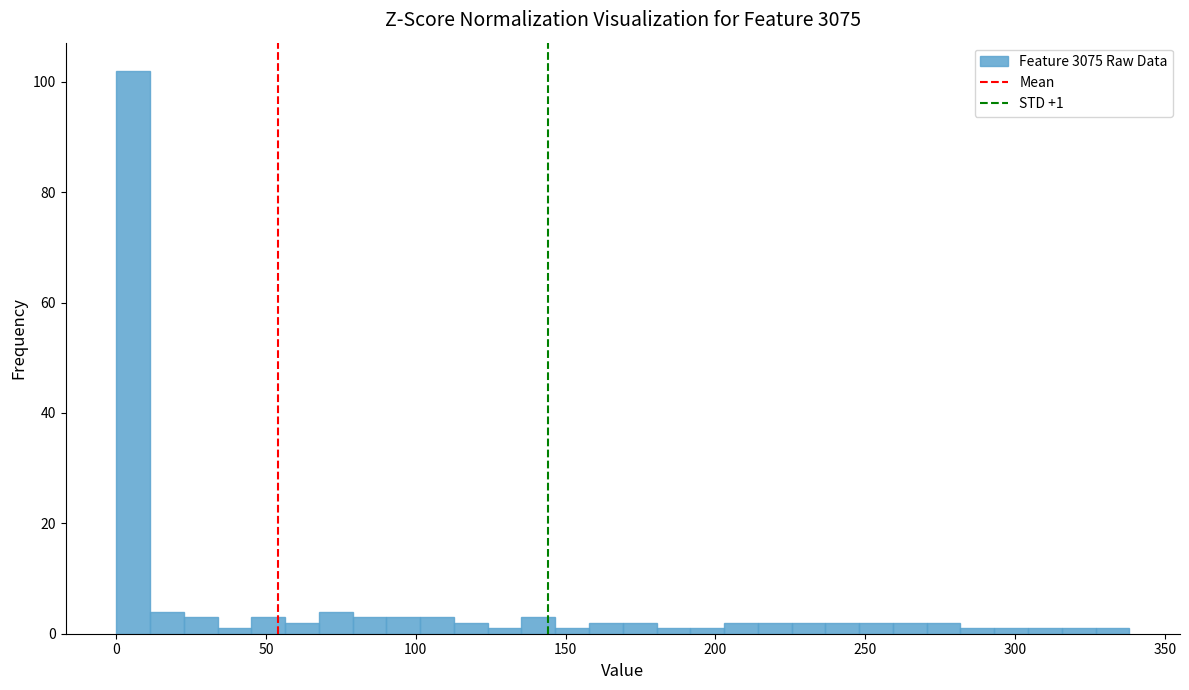

Read against the x-axis, roughly where is the centre of the tallest bar?

5